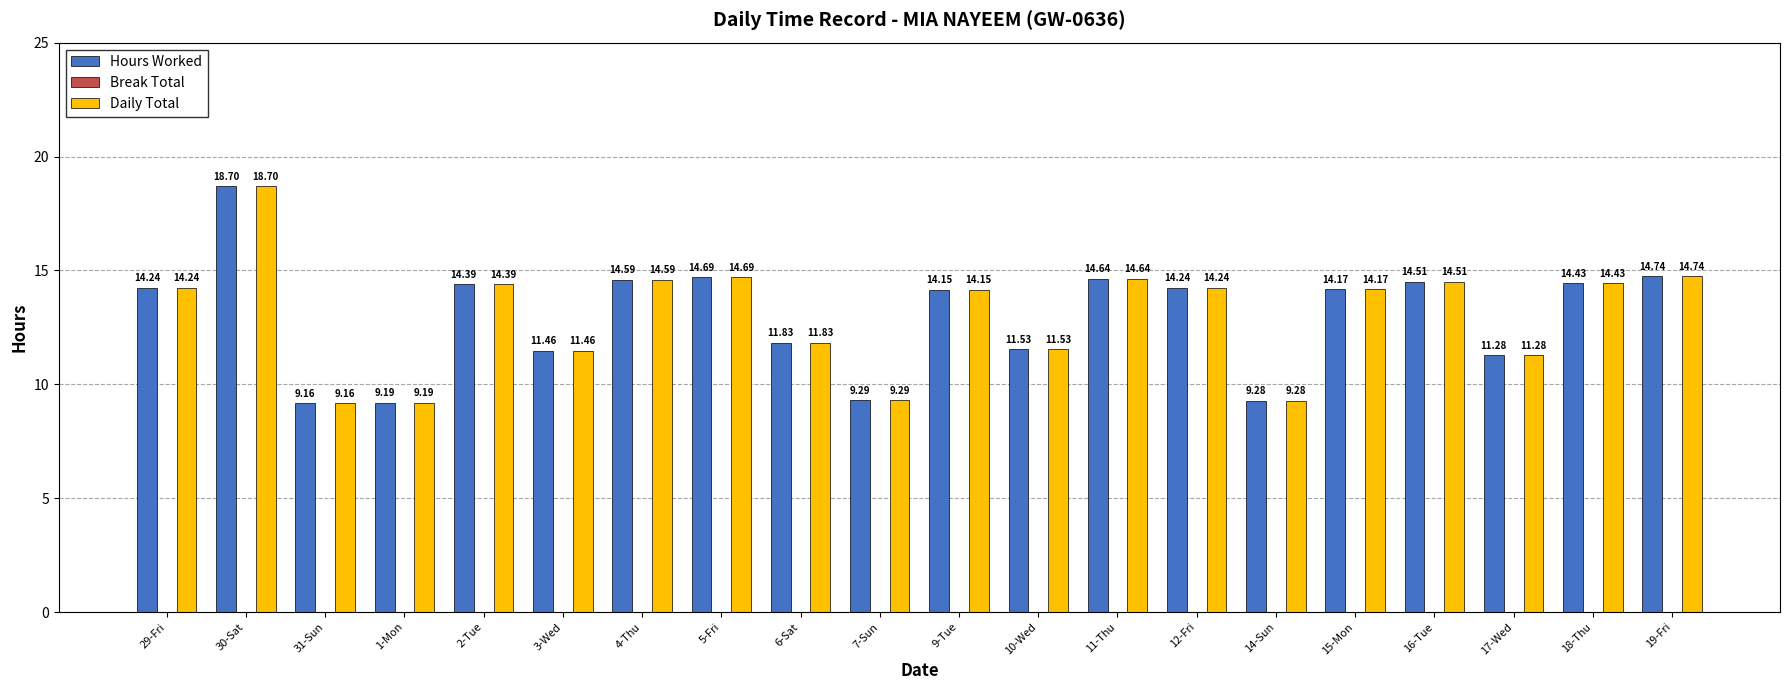

At which label does Daily Total first exceed 14?

29-Fri